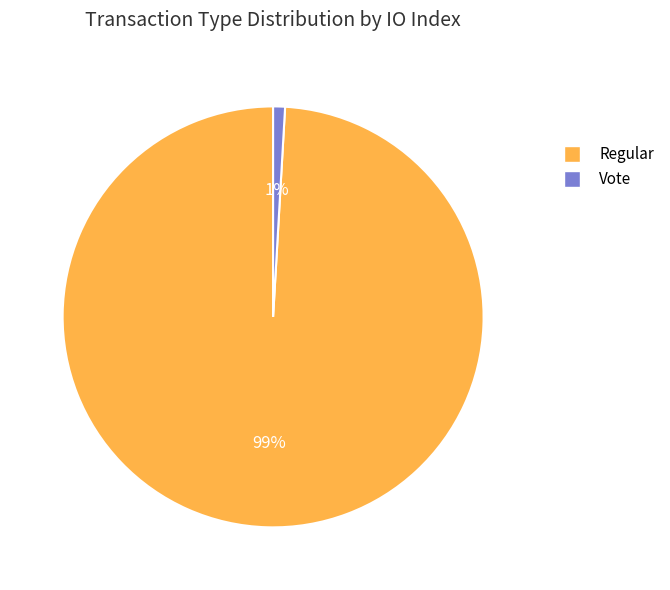

To the nearest percent, what is the difference between the largest and smallest slice percentages?

98%